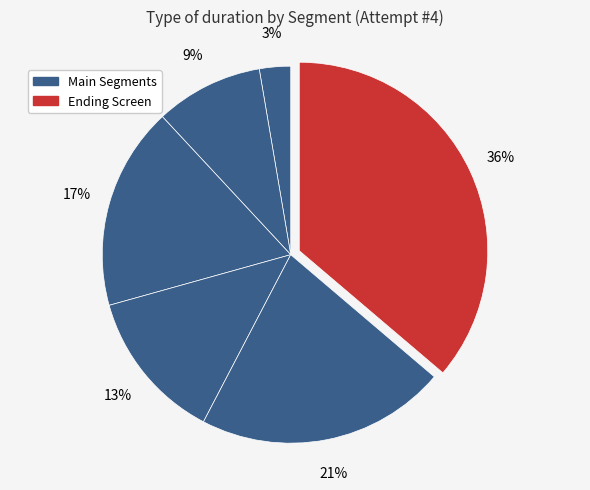

Count the number of slices in the pie.

6